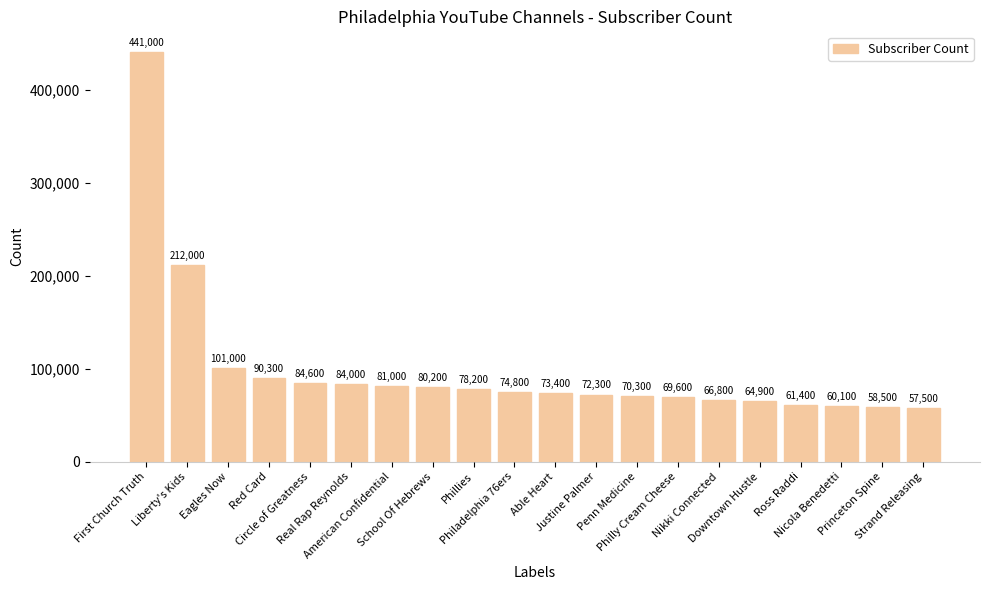

What is the label of the 10th bar from the left?

Philadelphia 76ers